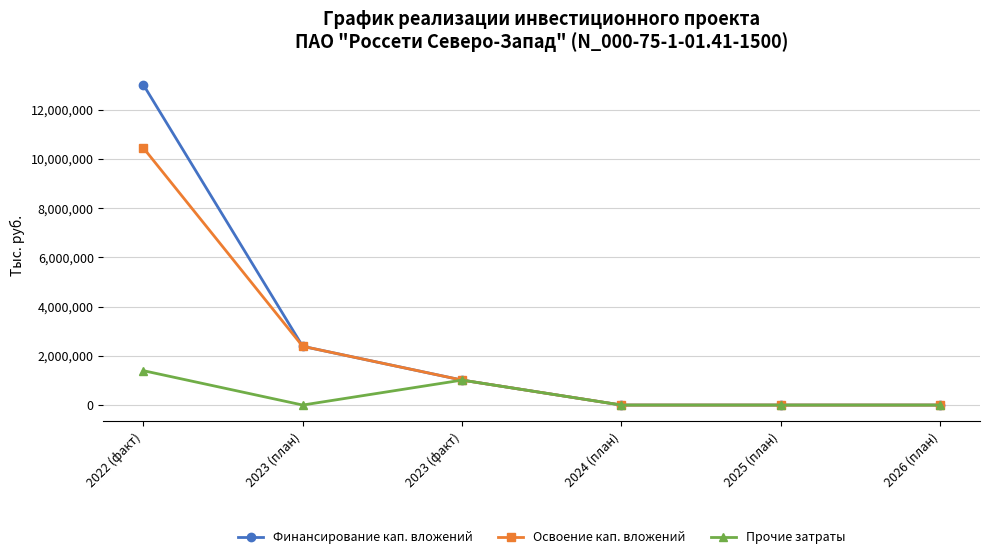

What is the difference between the maximum and minimum values in the Финансирование кап. вложений series?

13008031